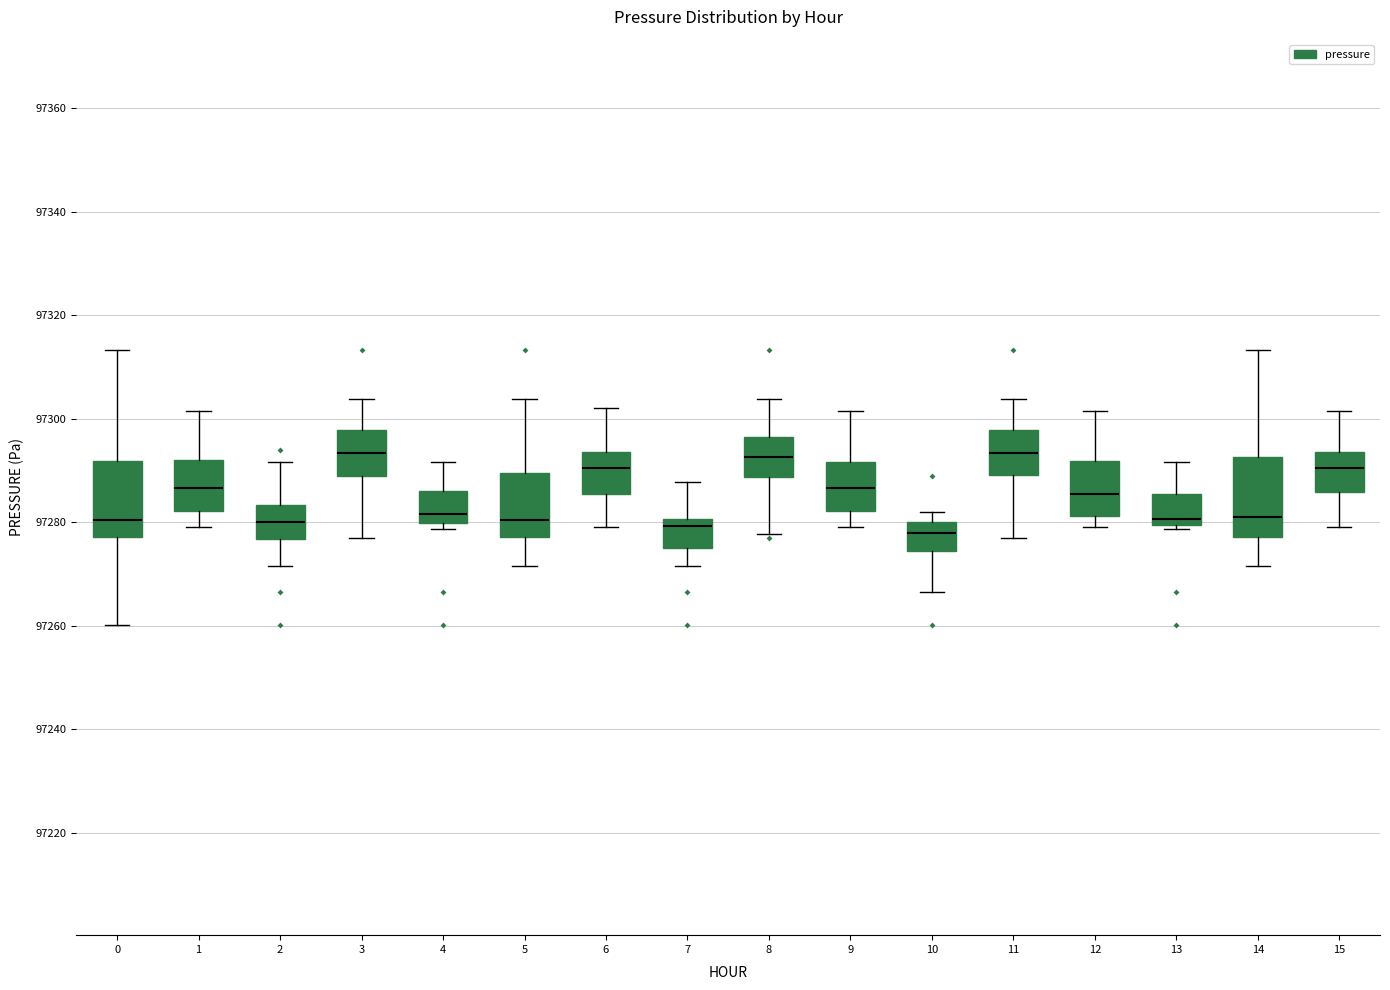

Reading left to right, transcribe this box plot: for each box, give where its median line is, the range the box spans, and where its two whiskers end, as read against the y-axis. The values are not printed on the chart, so give them approximately, as read against the axis.

0: median 97280, box 97278 to 97292, whiskers 97260 to 97314
1: median 97286, box 97282 to 97292, whiskers 97280 to 97302
2: median 97280, box 97276 to 97284, whiskers 97272 to 97292
3: median 97294, box 97288 to 97298, whiskers 97276 to 97304
4: median 97282, box 97280 to 97286, whiskers 97278 to 97292
5: median 97280, box 97278 to 97290, whiskers 97272 to 97304
6: median 97290, box 97286 to 97294, whiskers 97280 to 97302
7: median 97280 (just below the box's upper edge), box 97274 to 97280, whiskers 97272 to 97288
8: median 97292, box 97288 to 97296, whiskers 97278 to 97304
9: median 97286, box 97282 to 97292, whiskers 97280 to 97302
10: median 97278, box 97274 to 97280, whiskers 97266 to 97282
11: median 97294, box 97290 to 97298, whiskers 97276 to 97304
12: median 97286, box 97282 to 97292, whiskers 97280 to 97302
13: median 97280 (just above the box's lower edge), box 97280 to 97286, whiskers 97278 to 97292
14: median 97282, box 97278 to 97292, whiskers 97272 to 97314
15: median 97290, box 97286 to 97294, whiskers 97280 to 97302